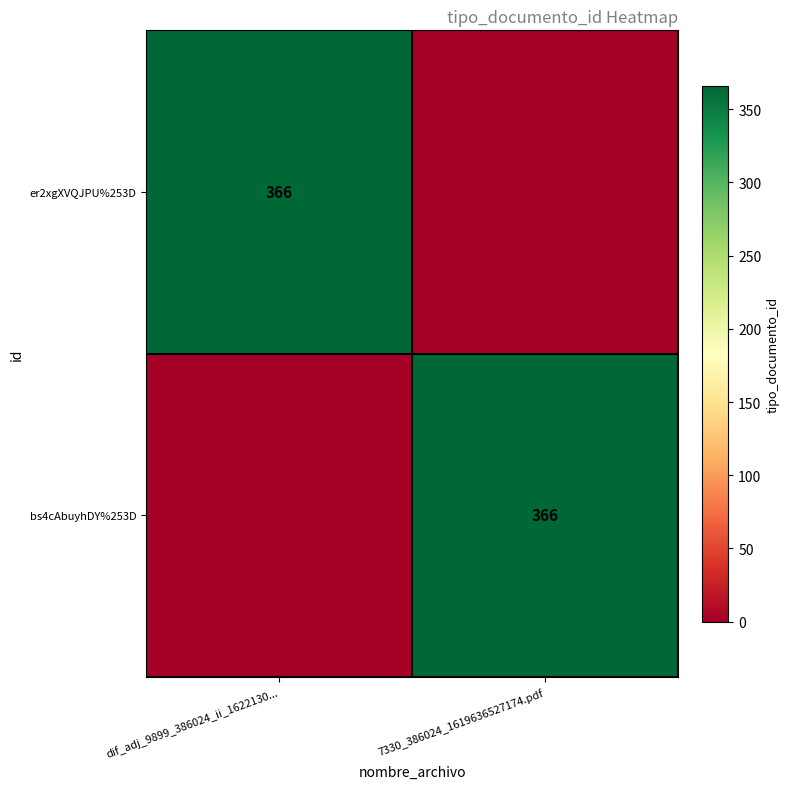

The value of bs4cAbuyhDY%253D at 7330_386024_1619636527174.pdf is 366. True or false?

True